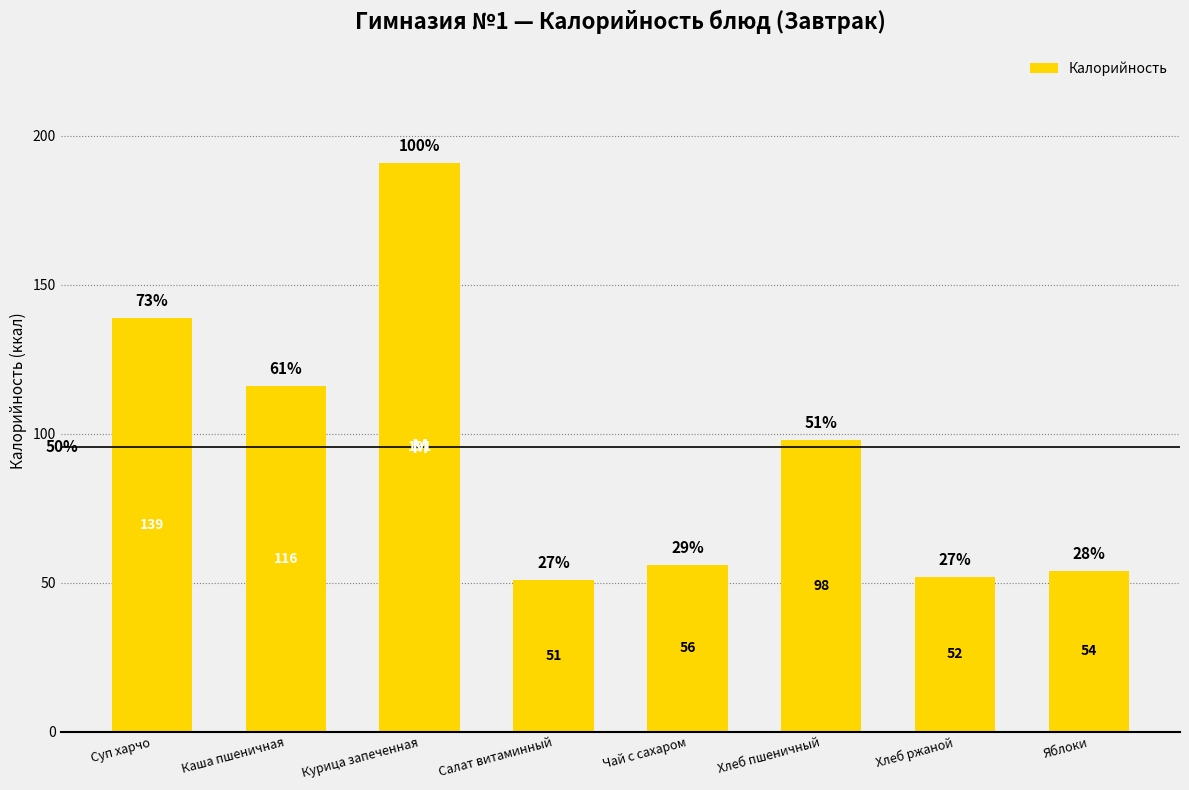

Reading left to right, transcribe all the data shown in this chart.

139	116	191	51	56	98	52	54